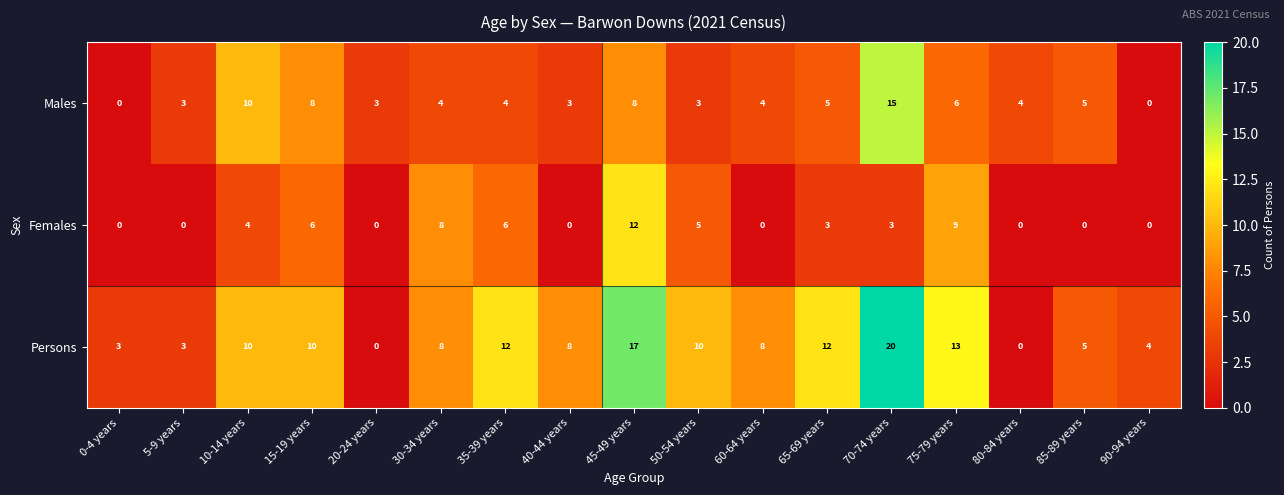

True or false: Females has a value of 7 at 45-49 years.

False